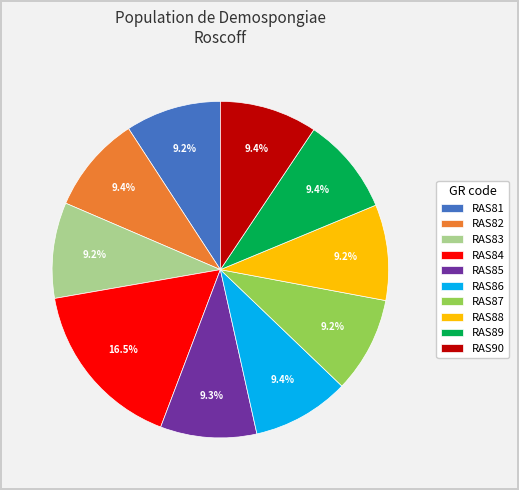

Which slice is the largest?

RAS84